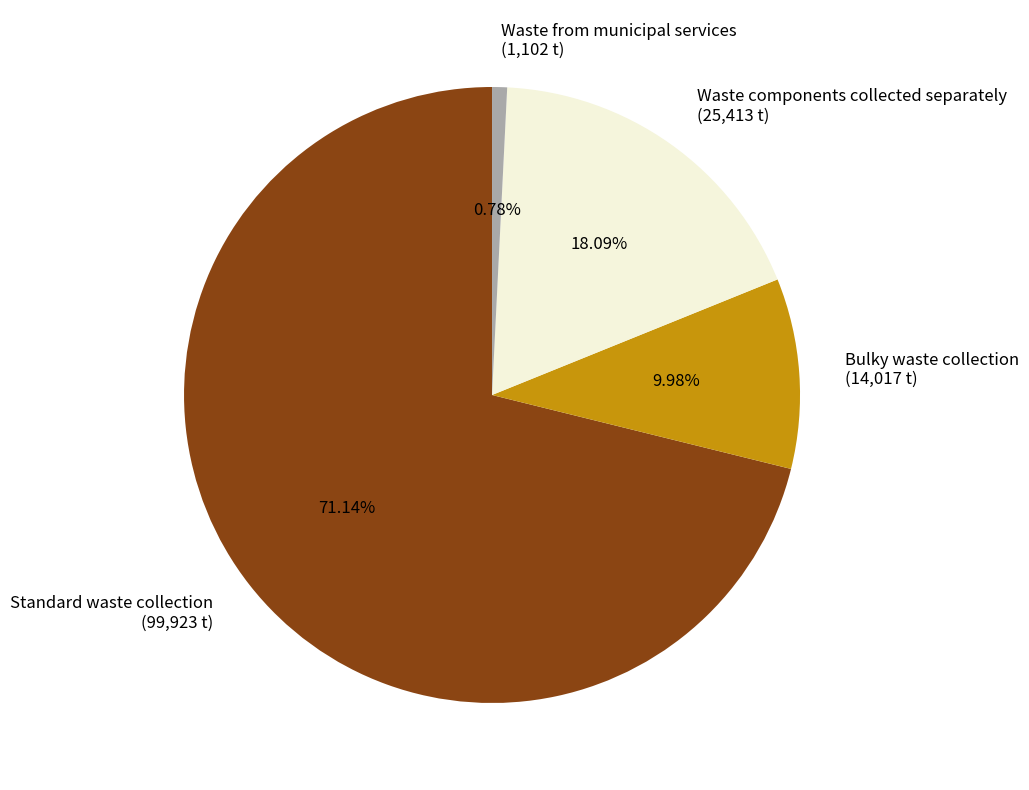

Does any single category account for the majority?

Yes